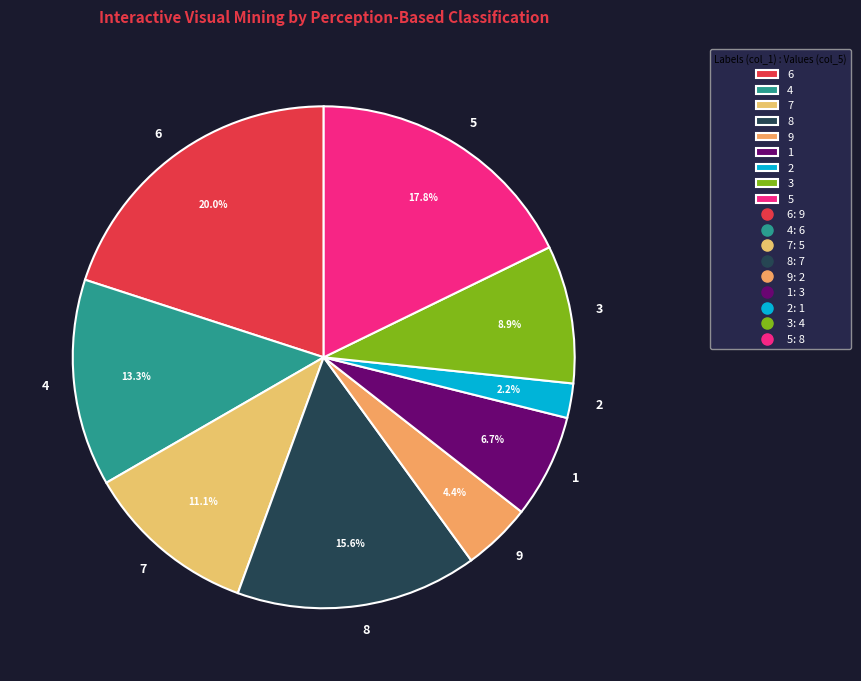

Which has a higher value, 7 or 6?

6